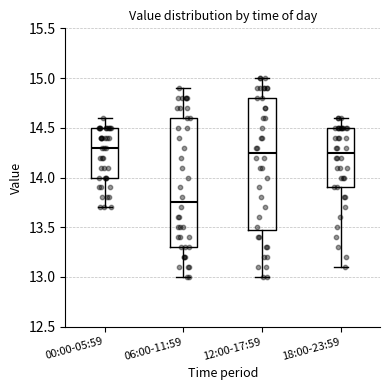

Reading left to right, read every box against the y-axis: the position of its median line, the range the box covers, and the ends of its whiskers. The values are not printed on the chart, so give them approximately, as read against the axis.

00:00-05:59: median 14.30, box 14.00 to 14.50, whiskers 13.70 to 14.60
06:00-11:59: median 13.75, box 13.30 to 14.60, whiskers 13.00 to 14.90
12:00-17:59: median 14.25, box 13.50 to 14.80, whiskers 13.00 to 15.00
18:00-23:59: median 14.25, box 13.90 to 14.50, whiskers 13.10 to 14.60